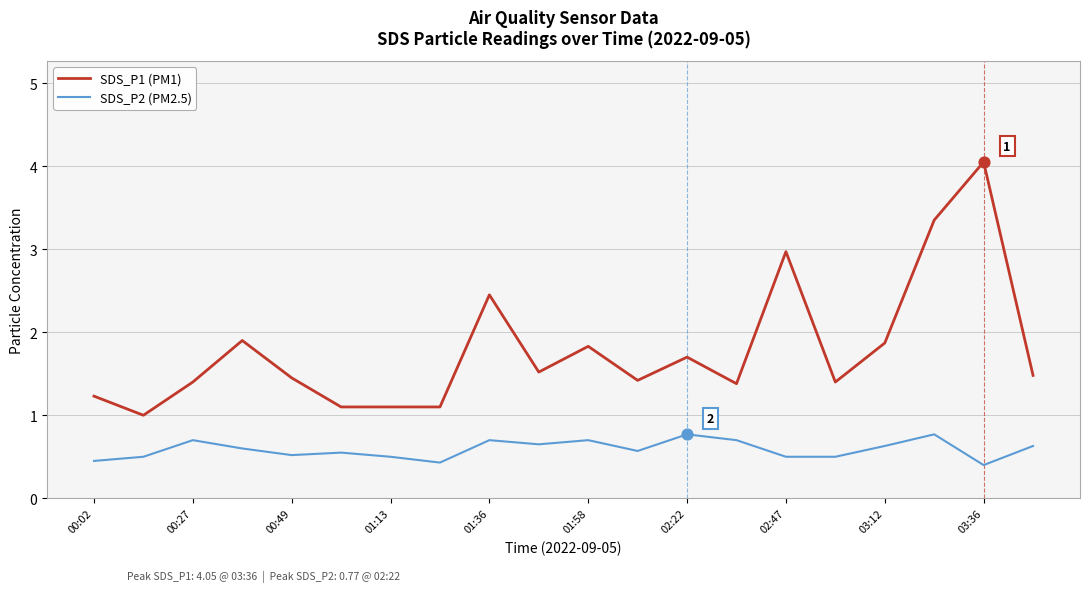

At how many categories does at least one series exceed 0?

20